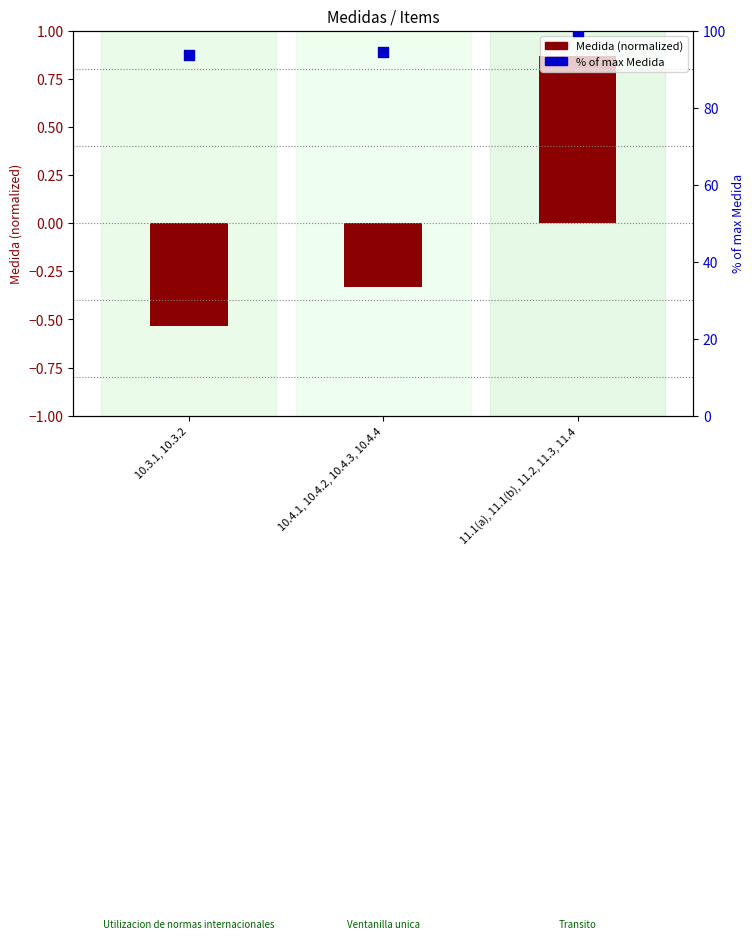

Is the value of % of max Medida at 10.4.1, 10.4.2, 10.4.3, 10.4.4 greater than the value of Medida (normalized) at 10.3.1, 10.3.2?

Yes